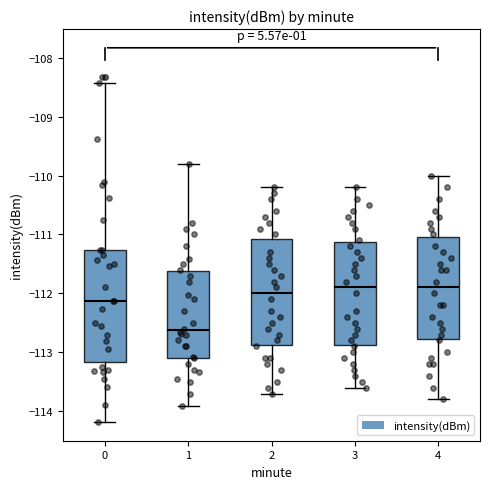

Reading left to right, transcribe this box plot: for each box, give where its median line is, the range the box spans, and where its two whiskers end, as read against the y-axis. The values are not printed on the chart, so give them approximately, as read against the axis.

0: median -112.1, box -113.2 to -111.3, whiskers -114.2 to -108.4
1: median -112.6, box -113.1 to -111.6, whiskers -113.9 to -109.8
2: median -112.0, box -112.9 to -111.1, whiskers -113.7 to -110.2
3: median -111.9, box -112.9 to -111.1, whiskers -113.6 to -110.2
4: median -111.9, box -112.8 to -111.0, whiskers -113.8 to -110.0